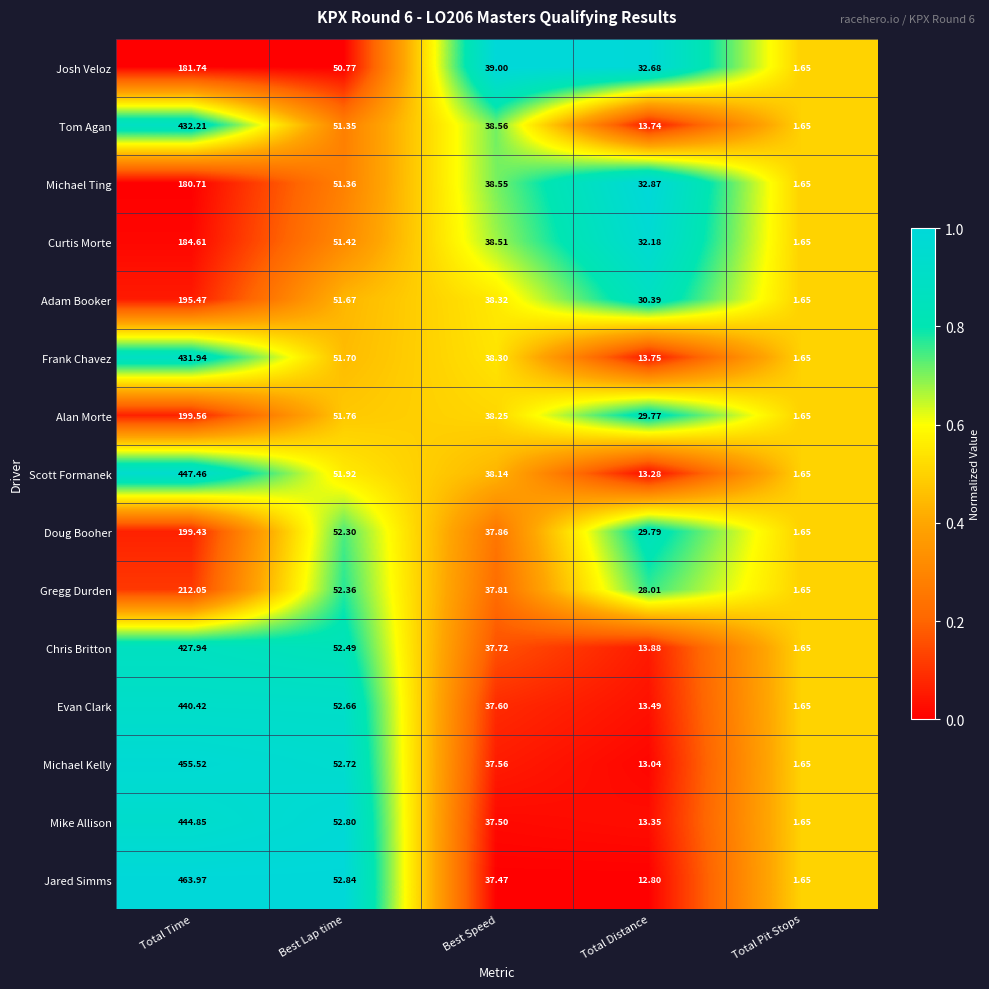

At which label is Michael Kelly closest to 228?

Best Lap time